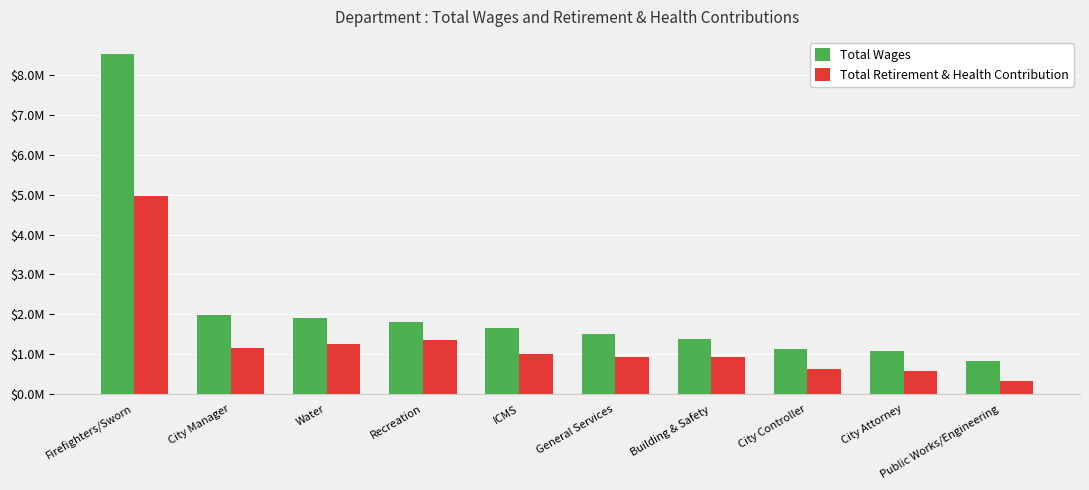

Rank the series at Building & Safety from lowest to highest value.

Total Retirement & Health Contribution, Total Wages